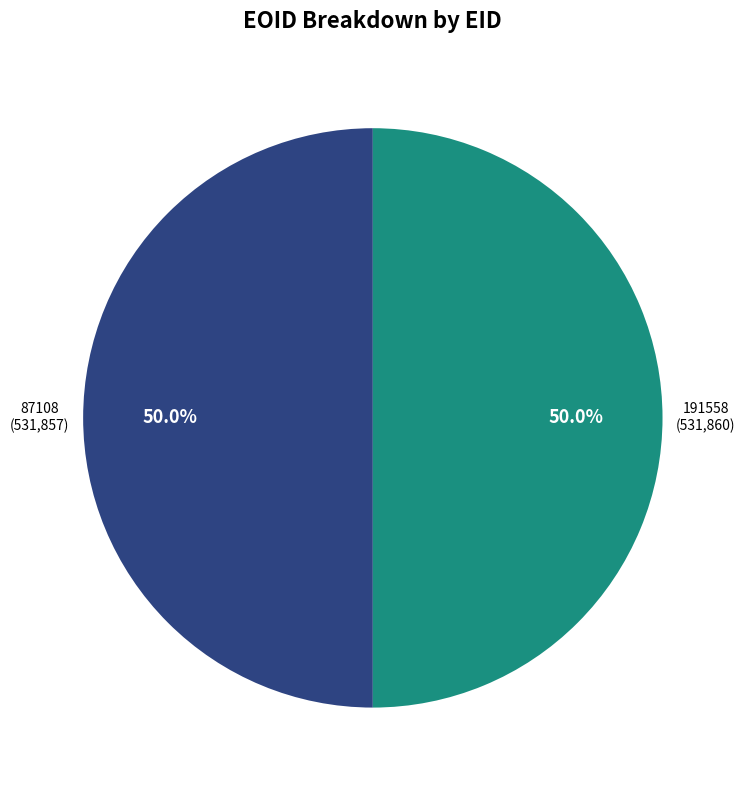

How many slices are in this pie chart?

2